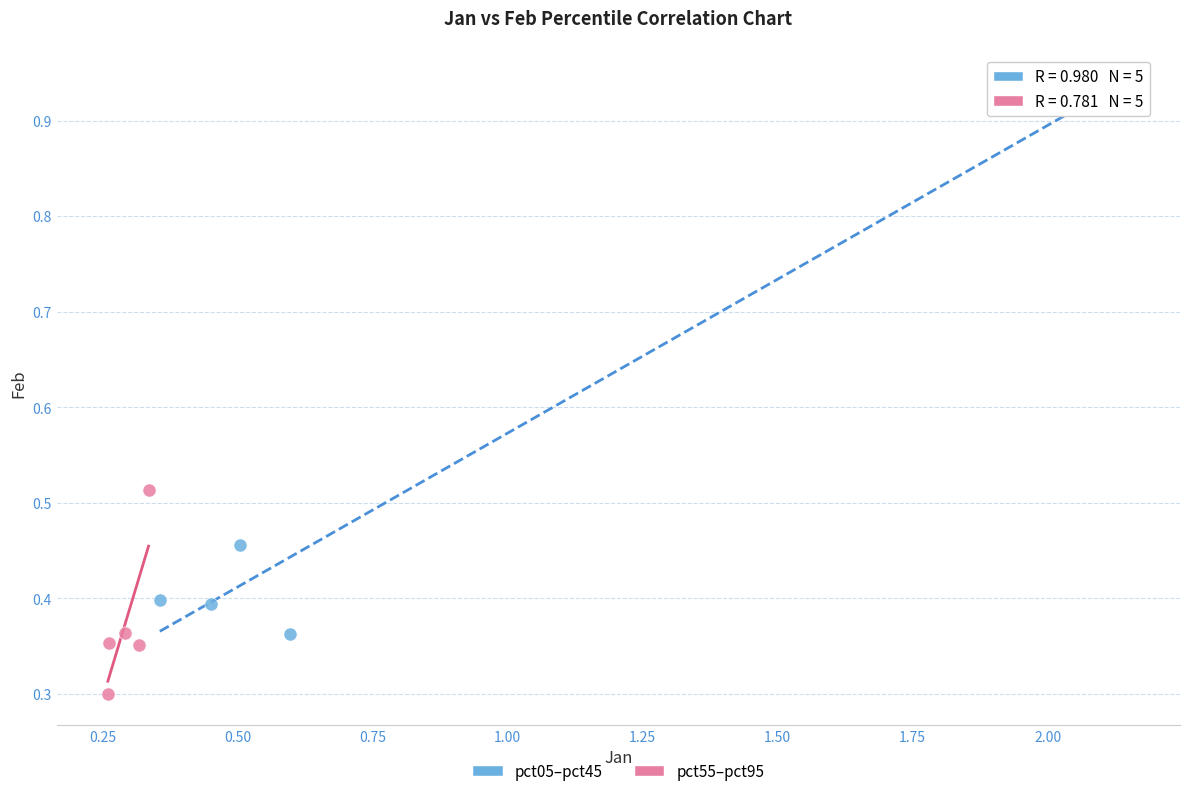

Which series reaches the minimum Y coordinate?

pct55–pct95